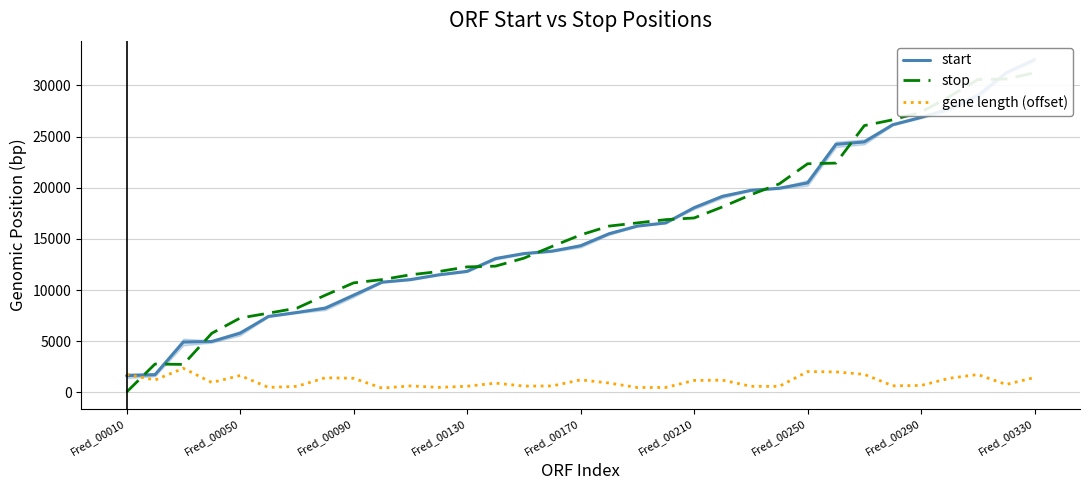

How many data points in stop are above 15383?

16